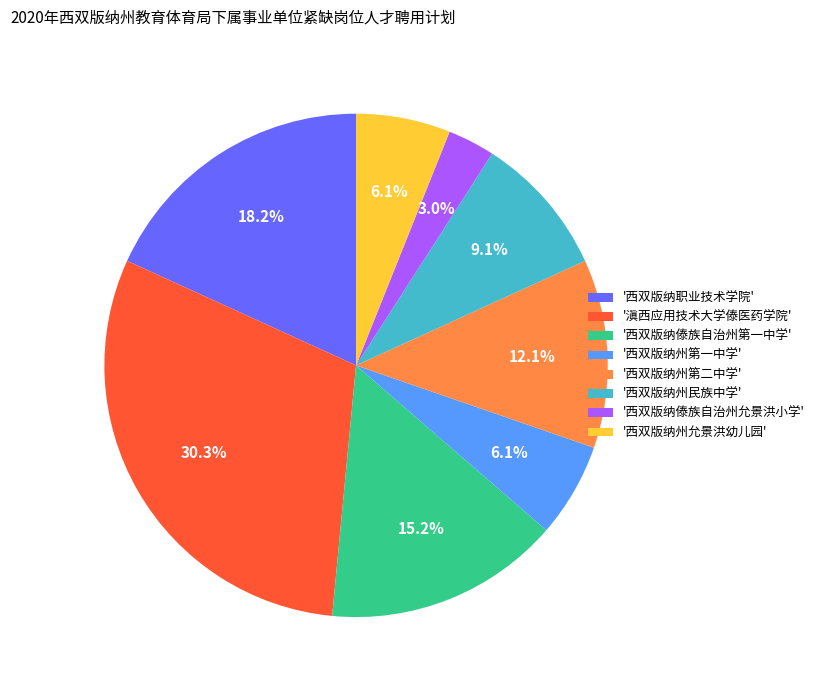

What portion of the pie excludes '西双版纳傣族自治州第一中学'?

84.8%